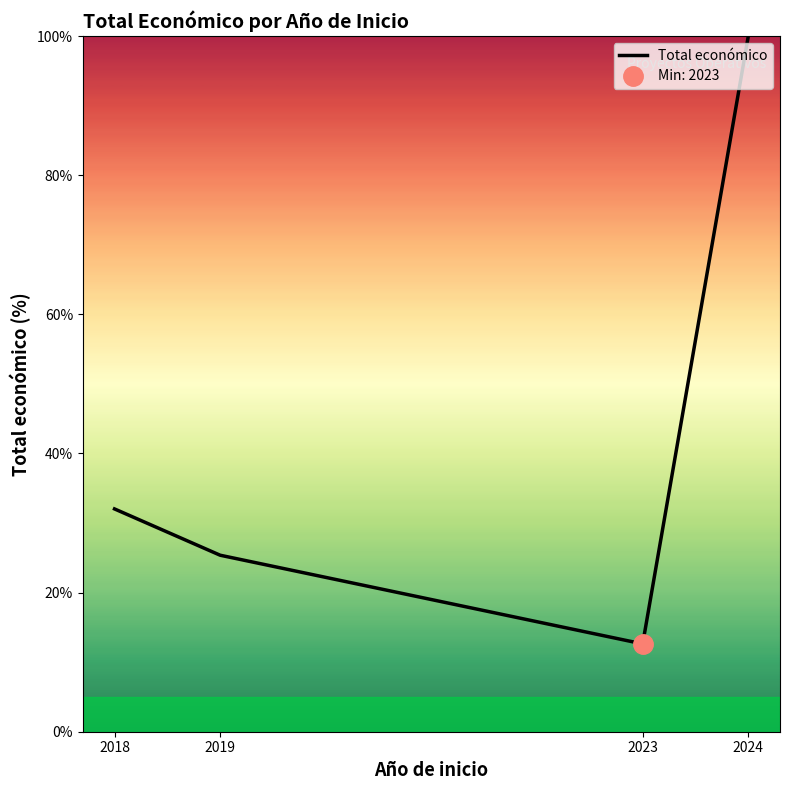

Is it true that the value at 2018 is 32.0?

True